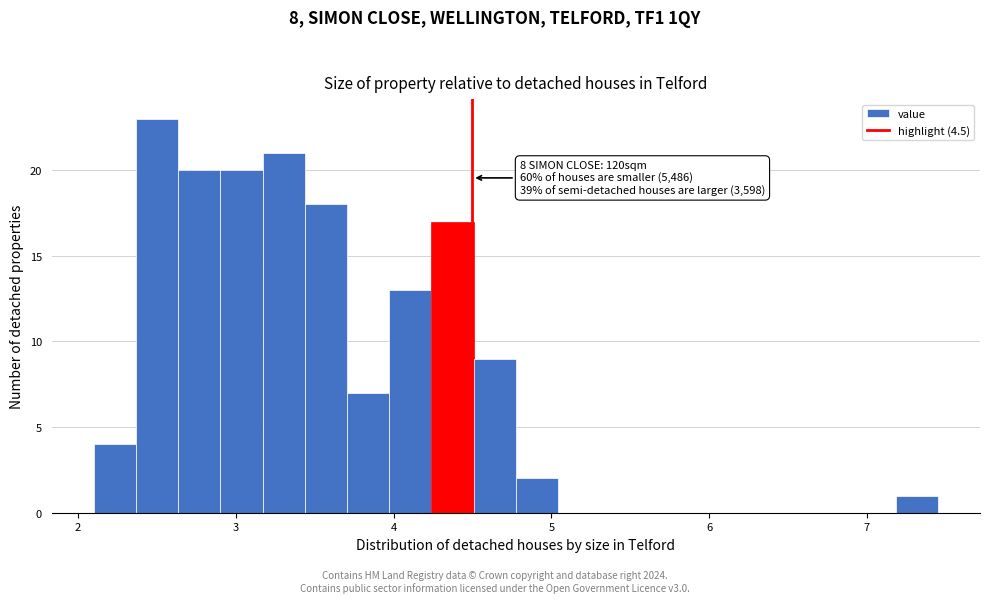

Read against the x-axis, roughly where is the centre of the tallest bar?

2.5